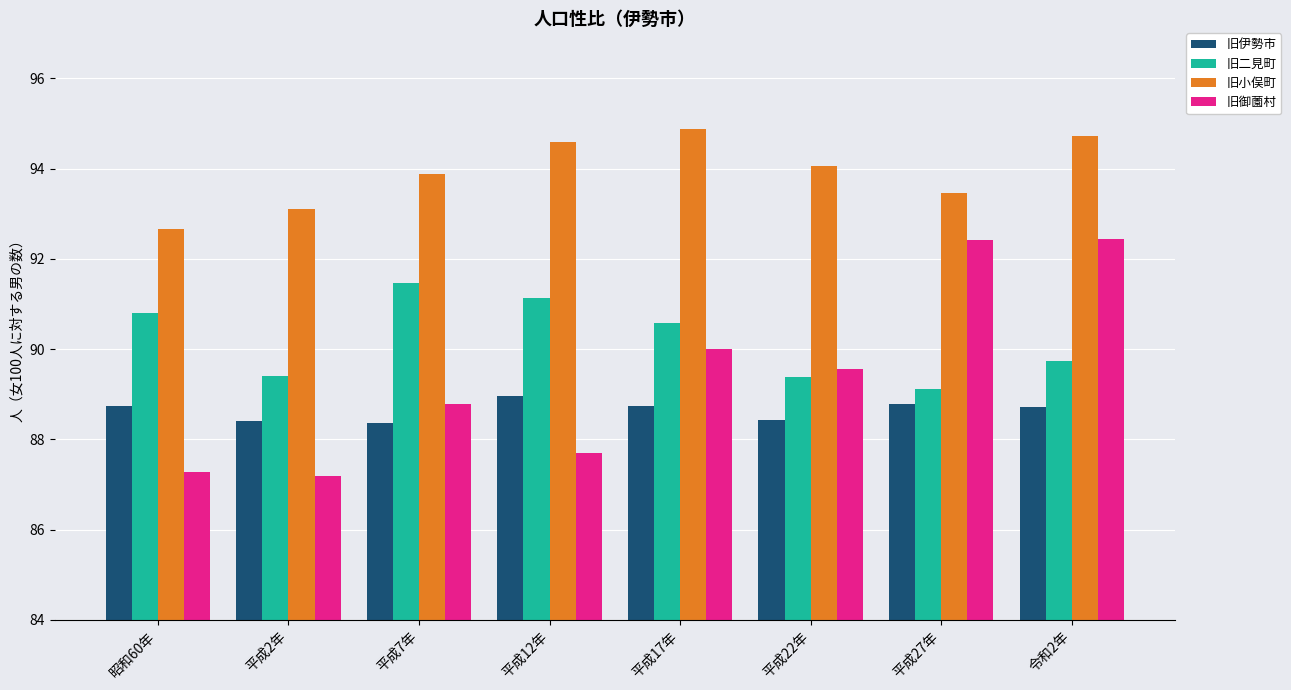

What is the difference between the maximum and minimum values in the 旧伊勢市 series?

0.6